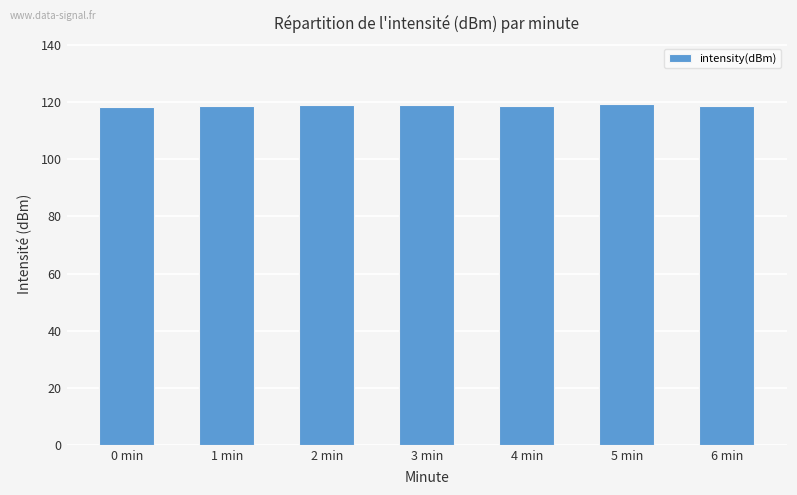

What is the label of the 7th bar from the left?

6 min